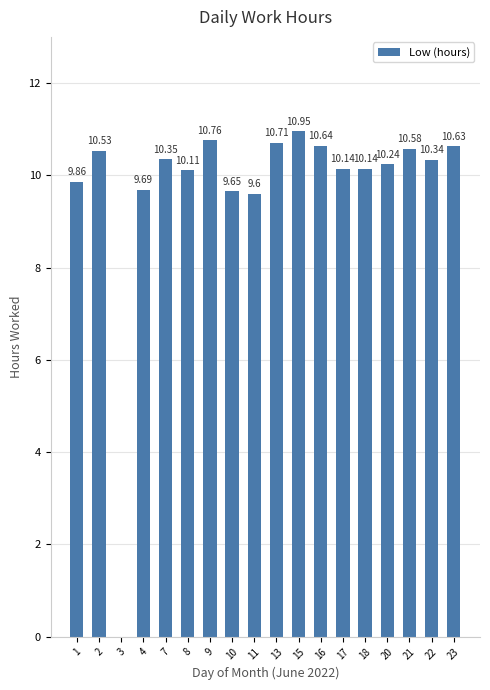

What is the change in value from 10 to 22?

+0.7